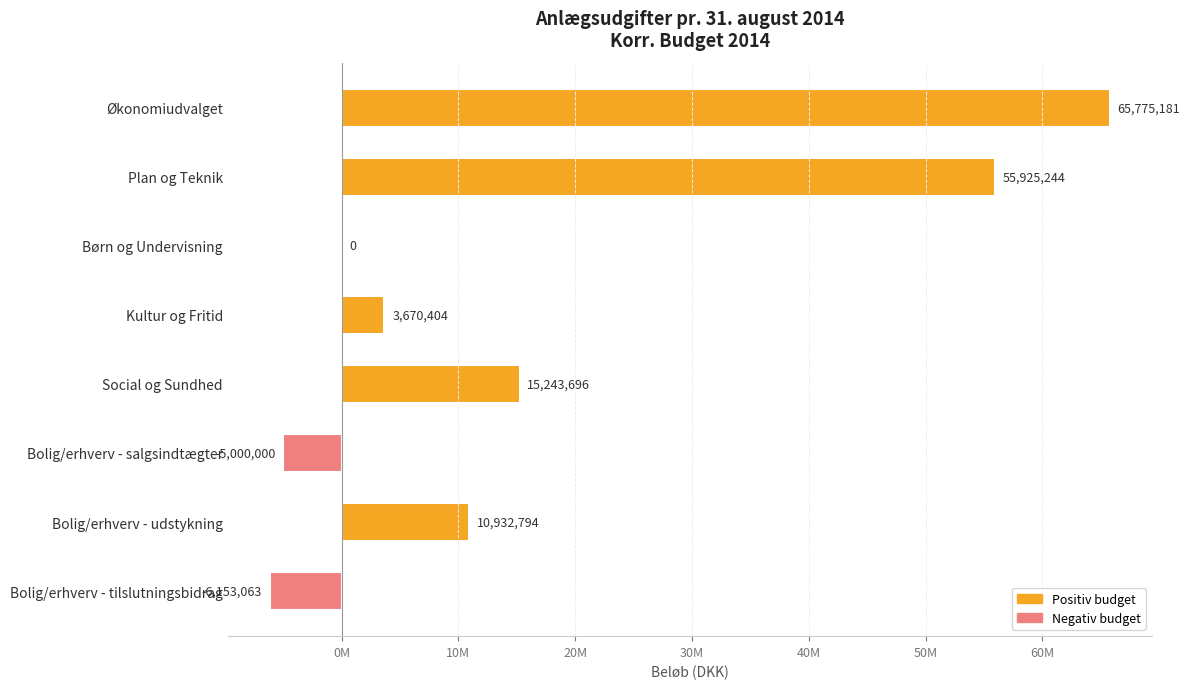

Are the bars horizontal?

Yes